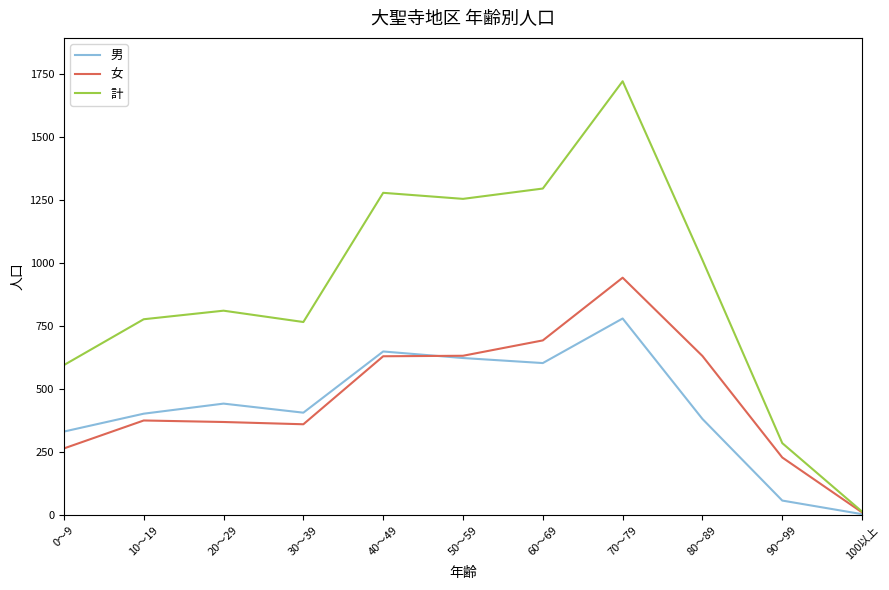

What is the total value across all series at 10～19?

1554